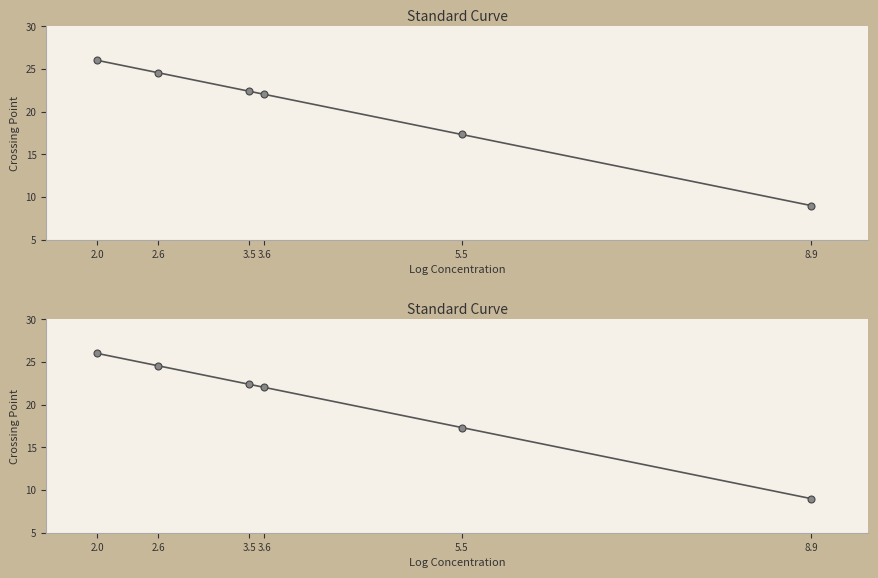

Count the number of data series in this chart.

1